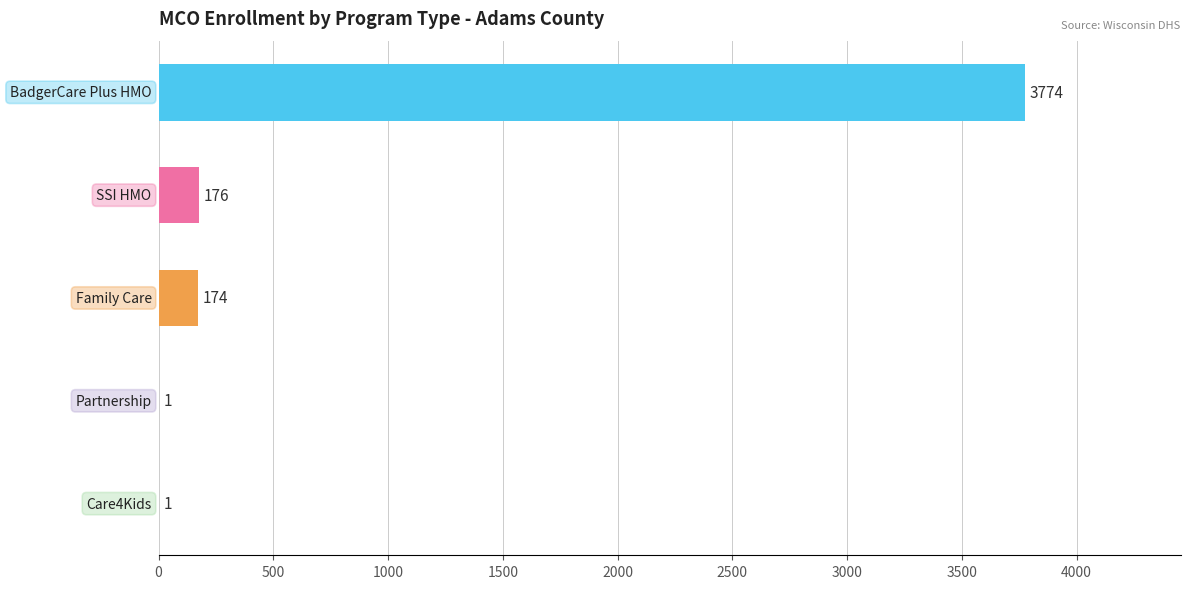

What is the greatest value displayed?

3774